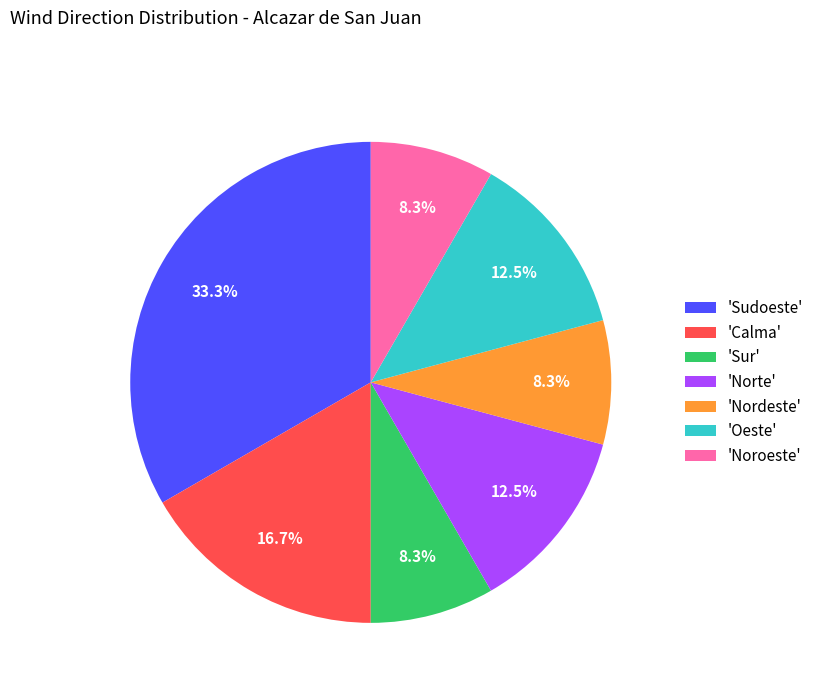

Is there a majority slice in this chart?

No